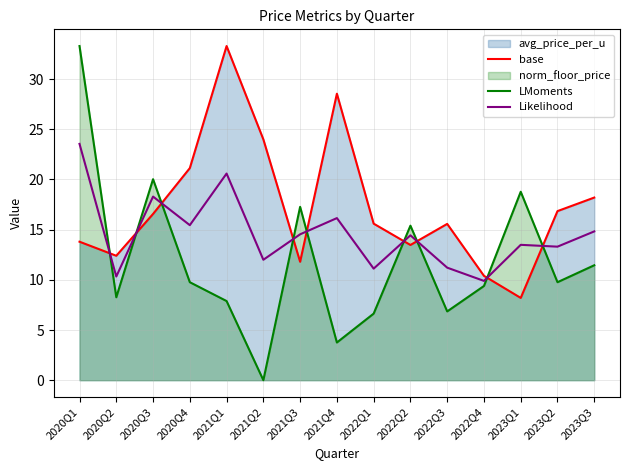

Reading left to right, extract all data points from this chart.

base: 13.8	12.4	16.6	21.1	33.3	24.0	11.8	28.6	15.6	13.5	15.6	10.4	8.2	16.9	18.2
LMoments: 33.3	8.3	20.0	9.8	7.9	0.0	17.3	3.8	6.6	15.4	6.9	9.4	18.8	9.8	11.5
Likelihood: 23.5	10.3	18.3	15.4	20.6	12.0	14.5	16.2	11.1	14.4	11.2	9.9	13.5	13.3	14.8